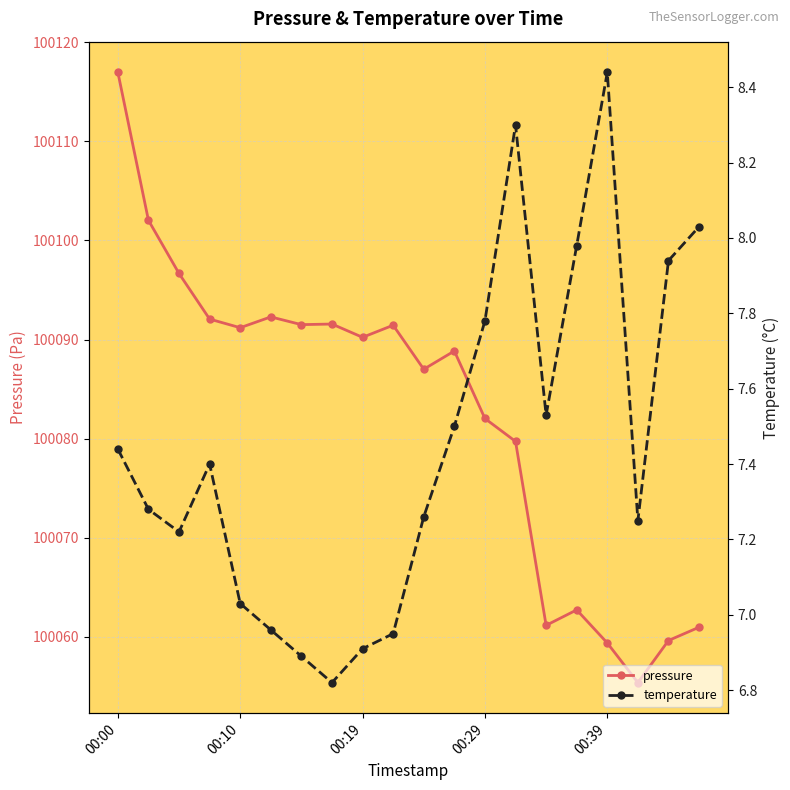

At 10, list the series in order from smallest to largest.

temperature, pressure